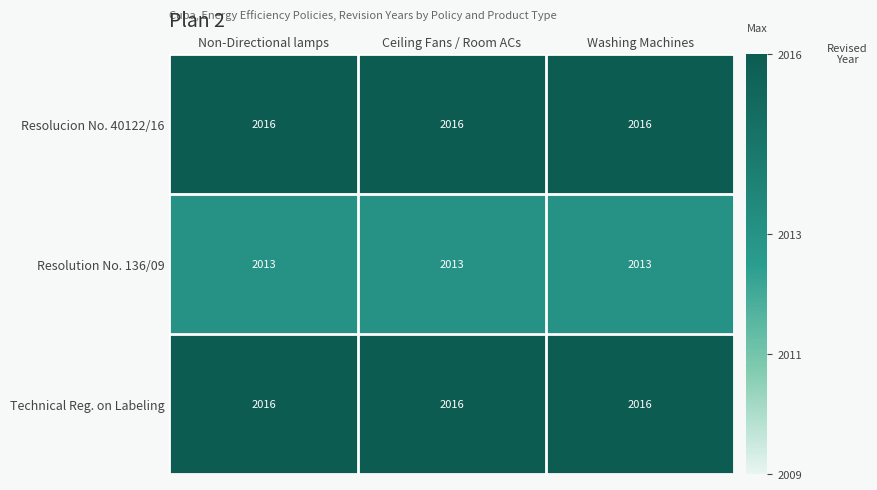

Is the value of Resolution No. 136/09 at Washing Machines greater than the value of Technical Reg. on Labeling at Ceiling Fans / Room ACs?

No